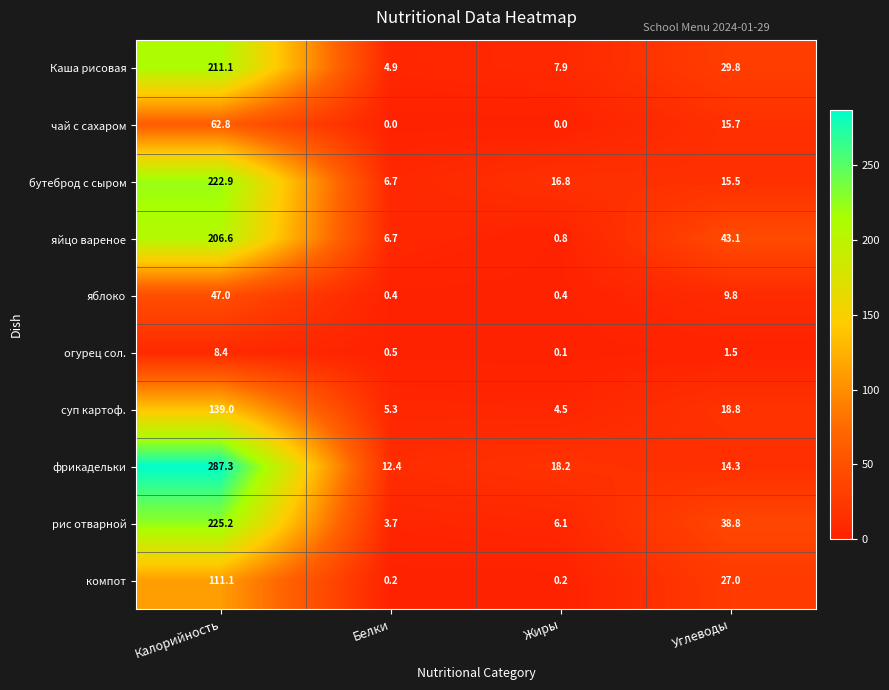

Is it true that рис отварной equals 106.4 at Калорийность?

False